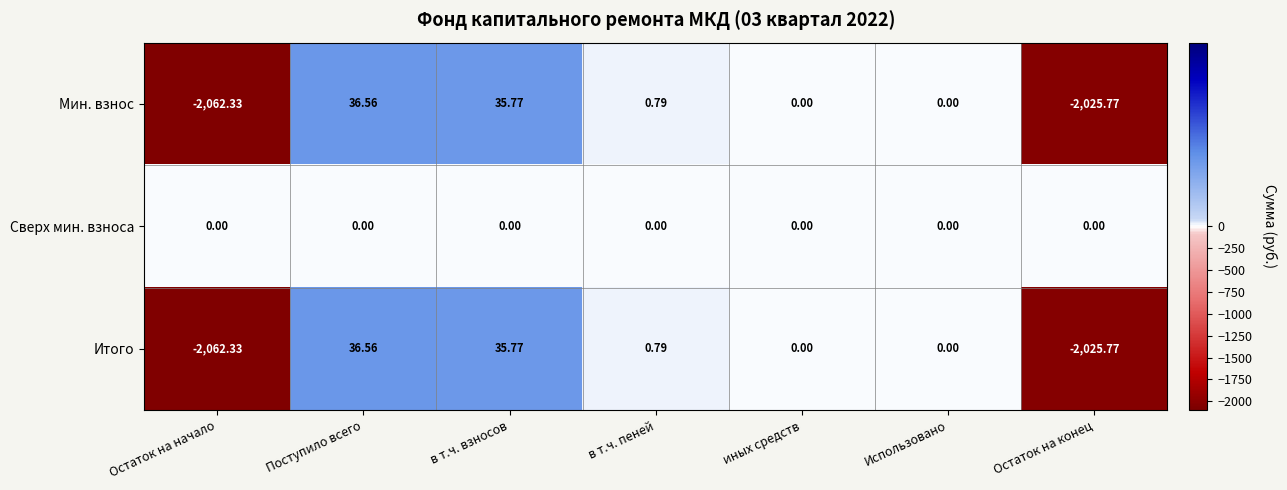

Where does the Мин. взнос series first go above 0?

Поступило всего